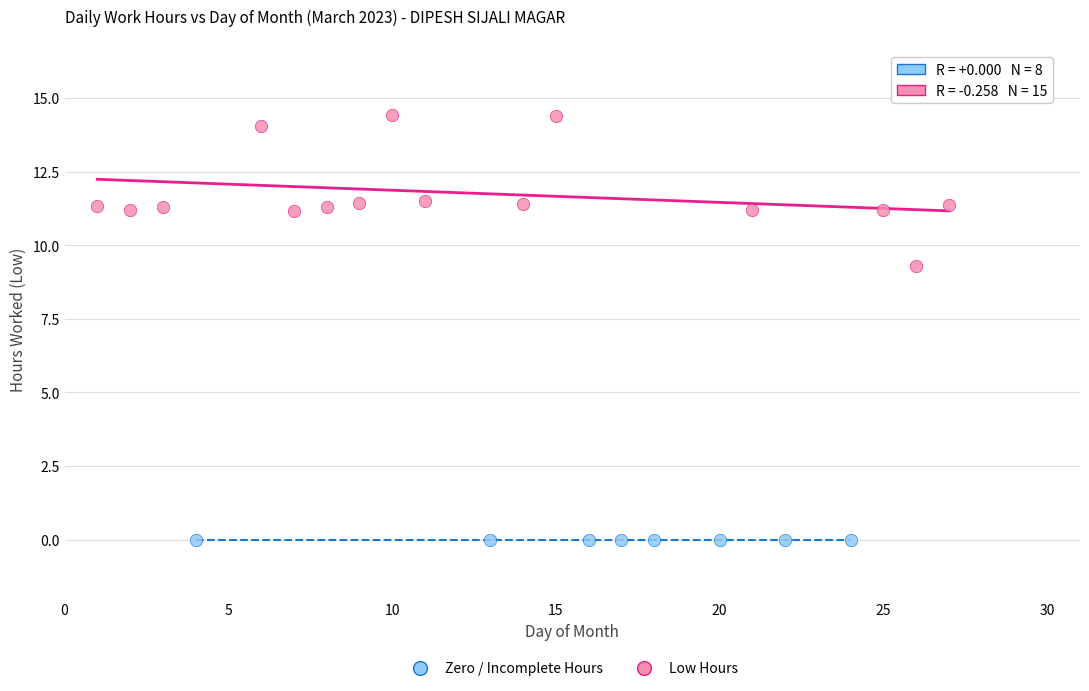

Which series contains the highest Y value?

Low Hours